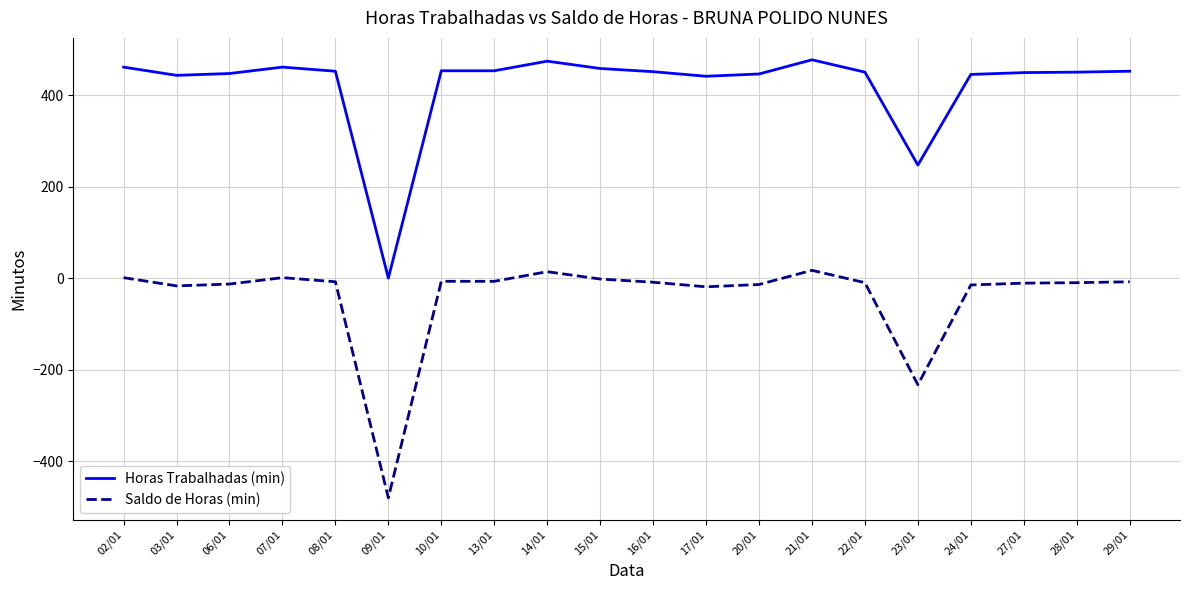

What is the difference between the second highest and second lowest values in the Saldo de Horas (min) series?

247